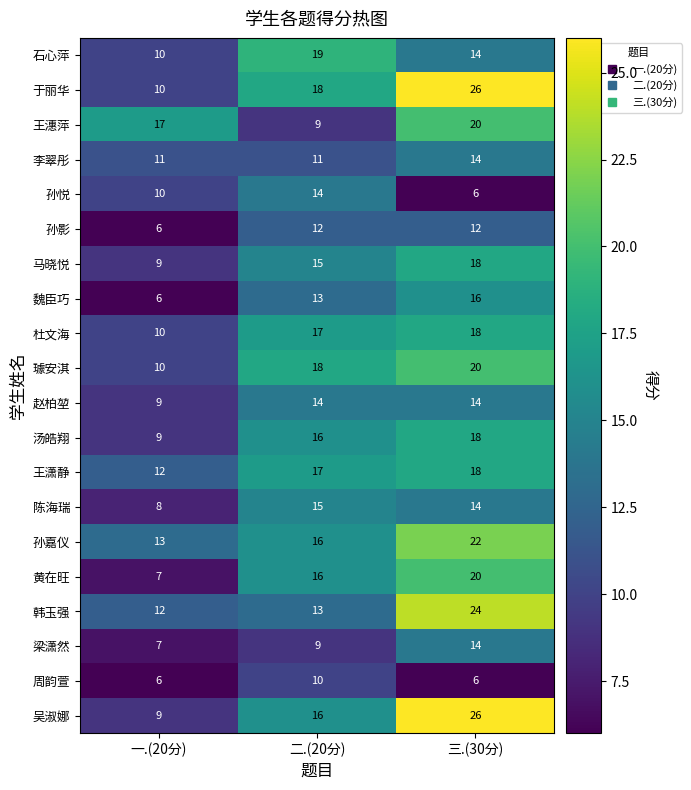

List the labels in order of 马晓悦 value, largest first.

三.(30分), 二.(20分), 一.(20分)